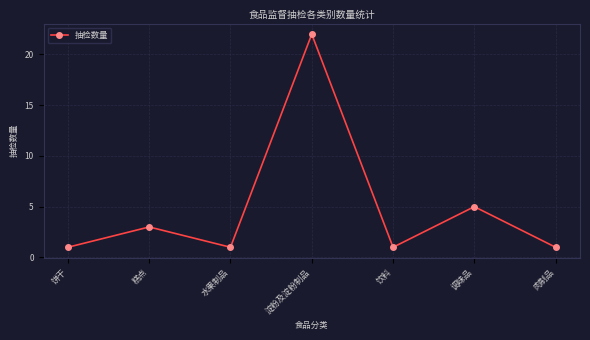

At which category does the chart reach its peak across all series?

淀粉及淀粉制品